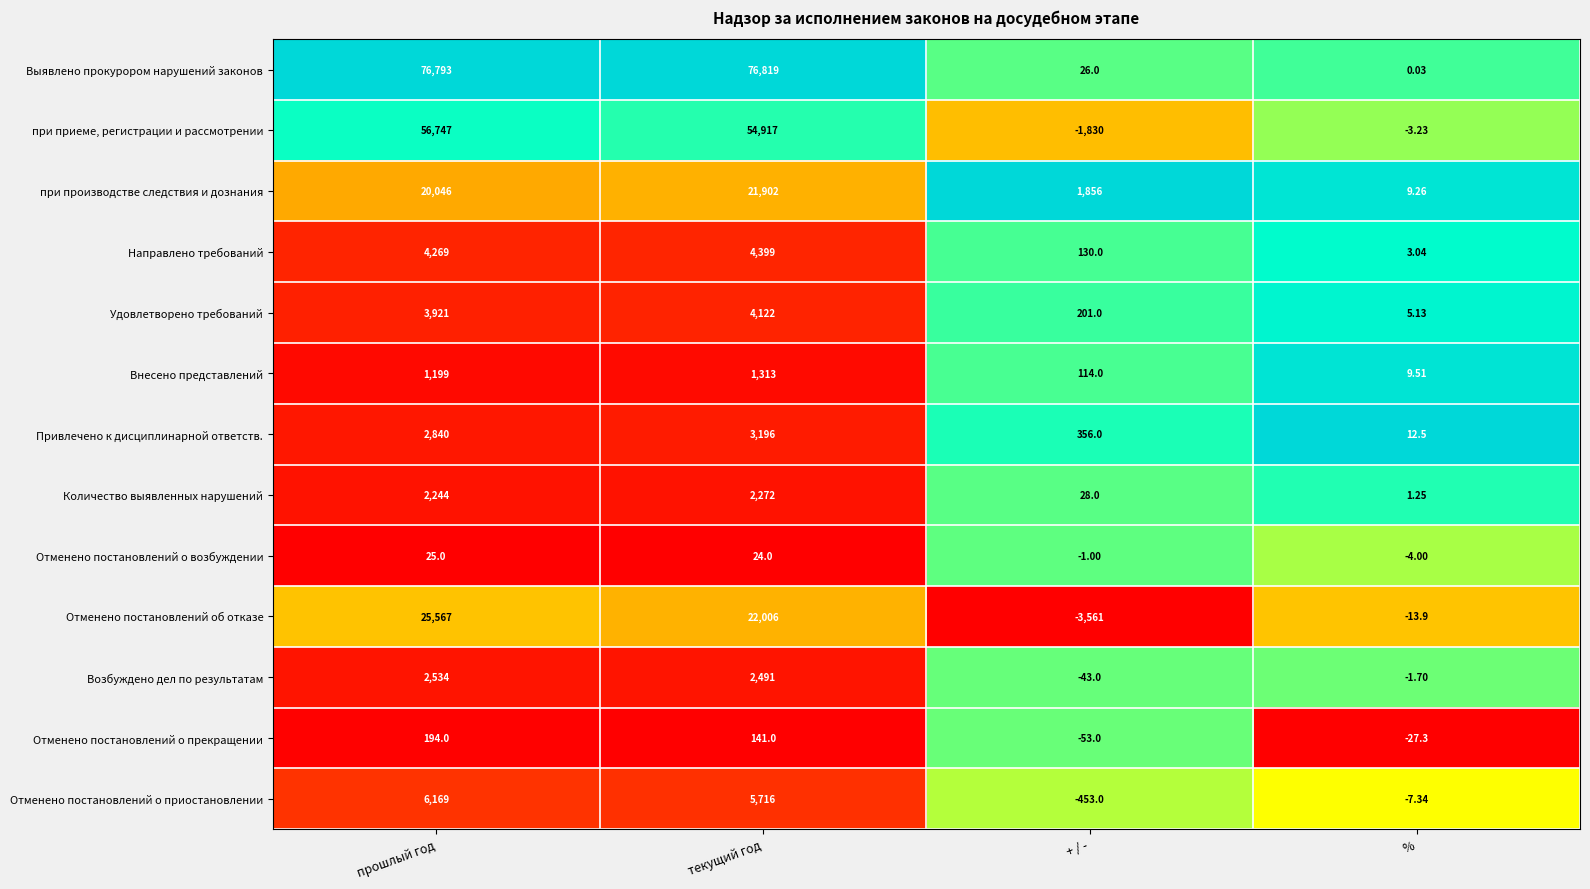

Is the value of Выявлено прокурором нарушений законов at + / - greater than the value of Отменено постановлений о приостановлении at прошлый год?

No